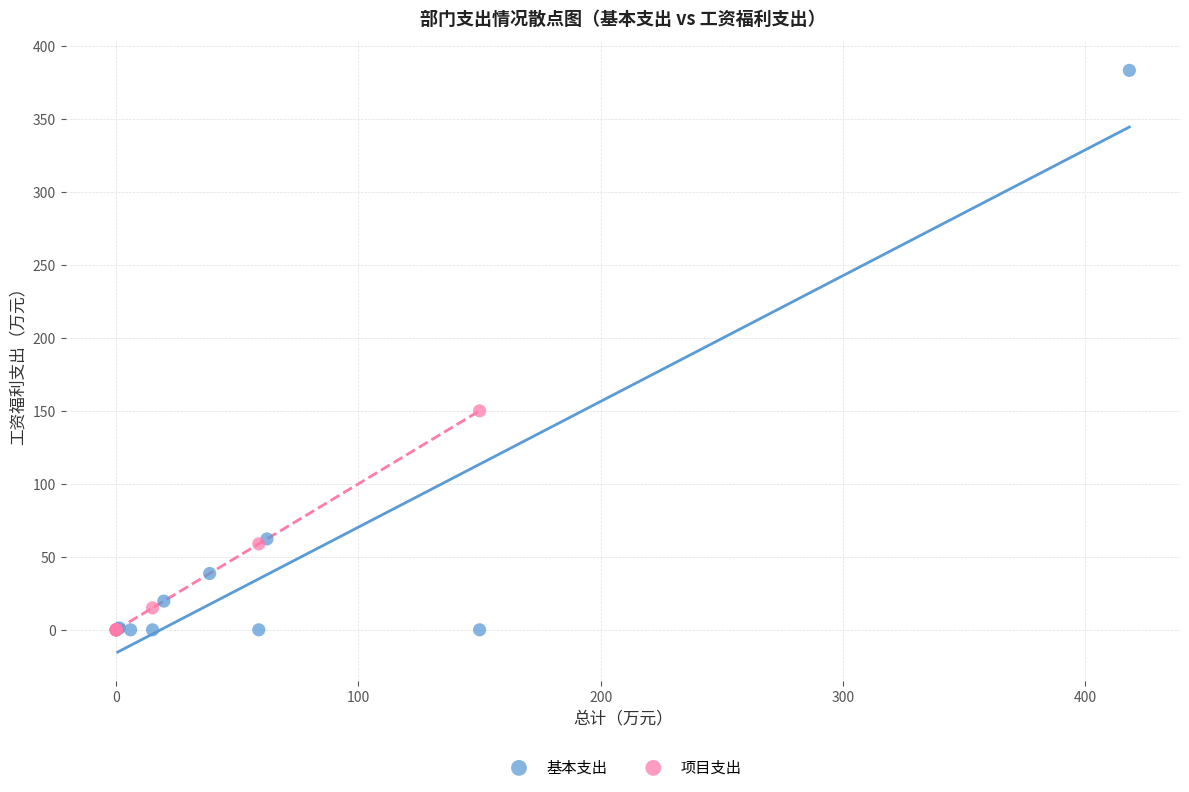

Which series reaches the maximum Y coordinate?

基本支出